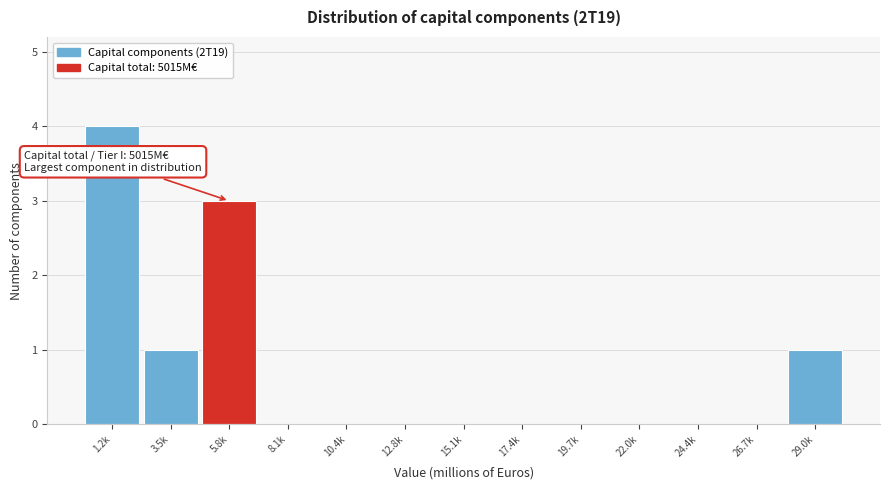

Reading left to right, what are all the values shown in this chart?

1.2k=4	3.5k=1	5.8k=3	8.1k=0	10.4k=0	12.8k=0	15.1k=0	17.4k=0	19.7k=0	22.0k=0	24.4k=0	26.7k=0	29.0k=1